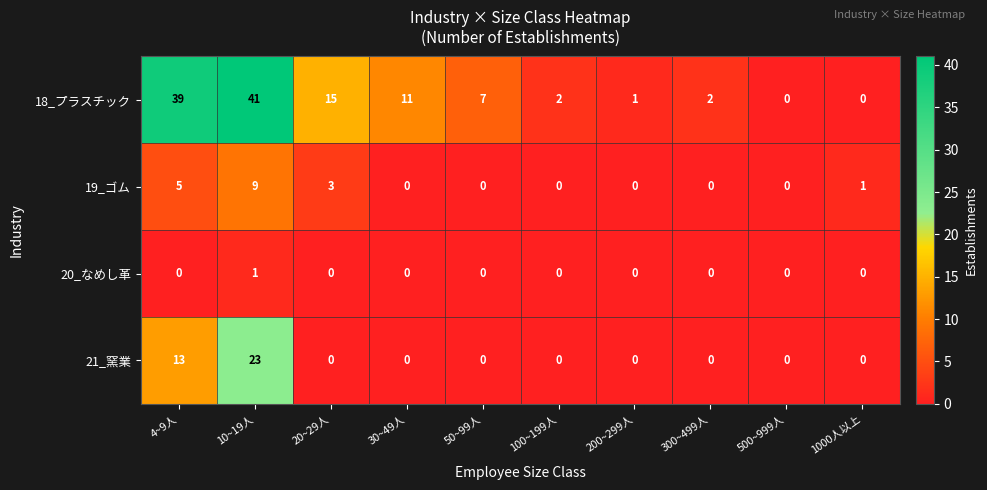

What is the greatest value displayed?

41